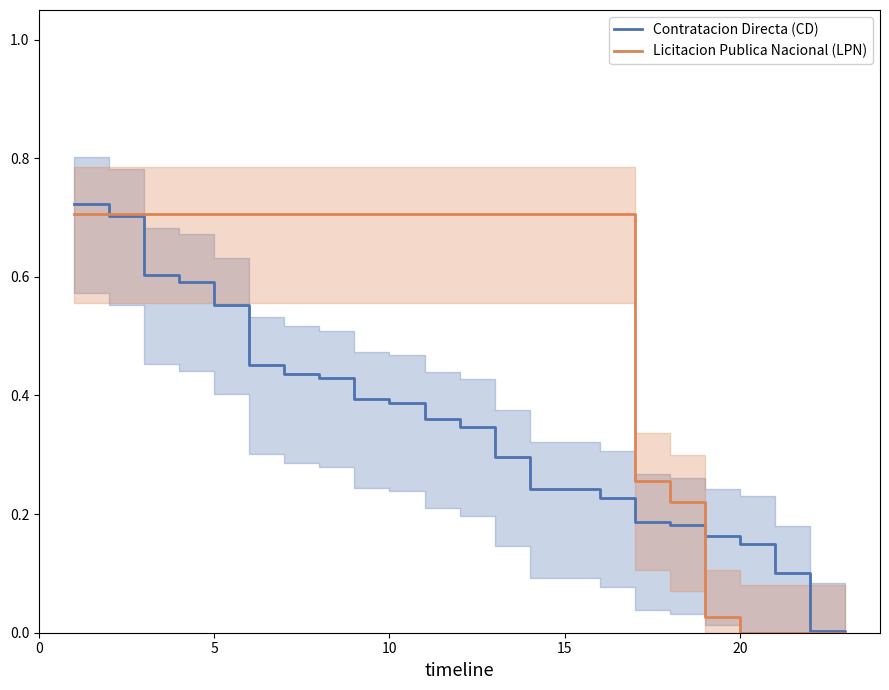

The value of Licitacion Publica Nacional (LPN) at 20 is 0.0. True or false?

True